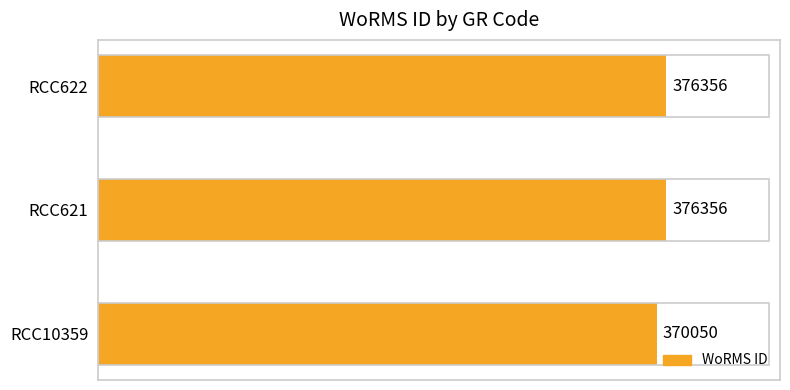

What is the difference between the second highest and minimum values?

6306